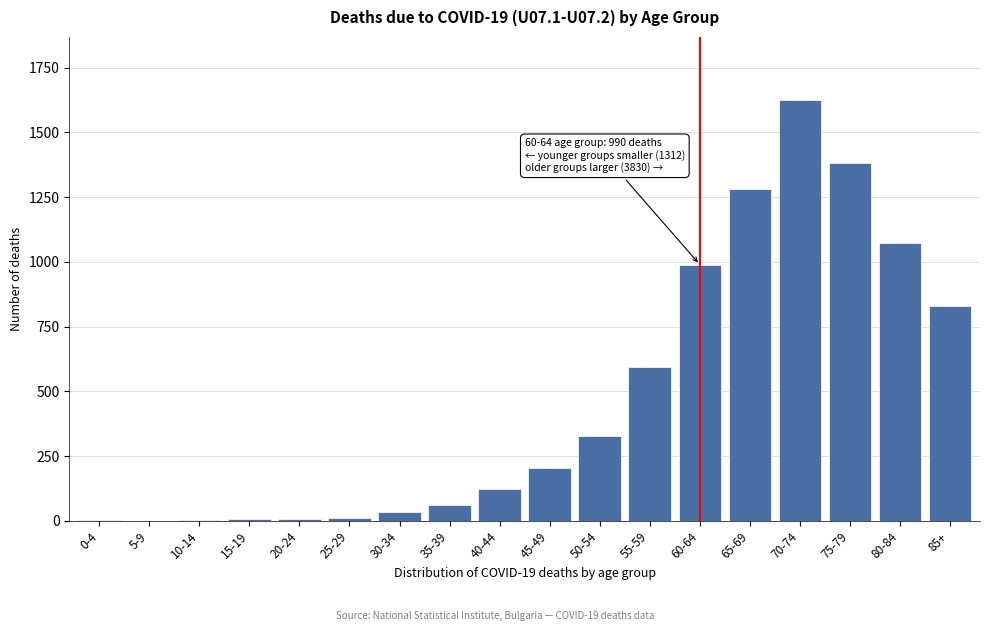

What is the change in value from 55-59 to 85+?

+236